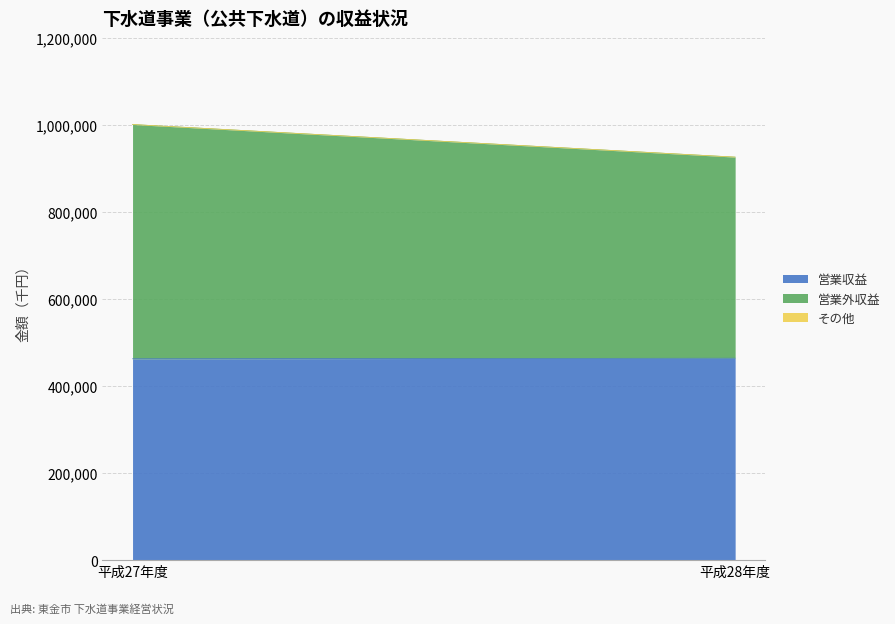

What is the label of the 2nd point from the right?

平成27年度